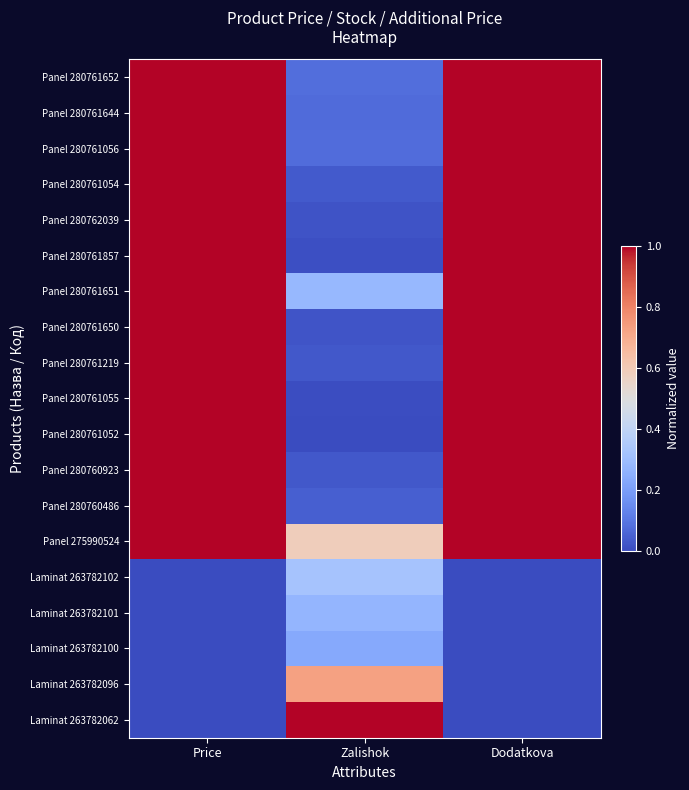

Between Dodatkova and Price, which is larger?

Dodatkova